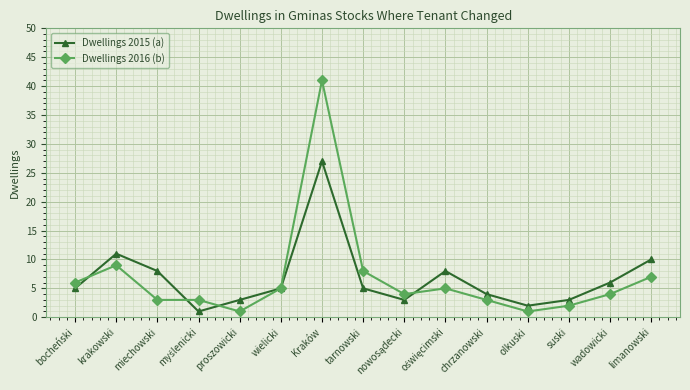

How many lines are shown in the chart?

2